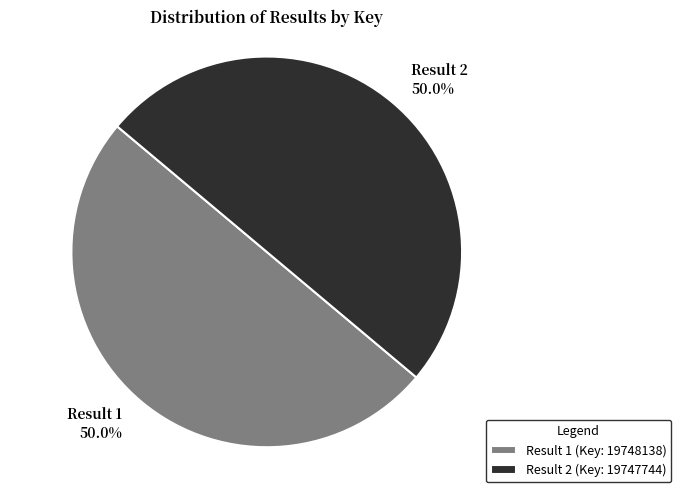

Count the number of slices in the pie.

2